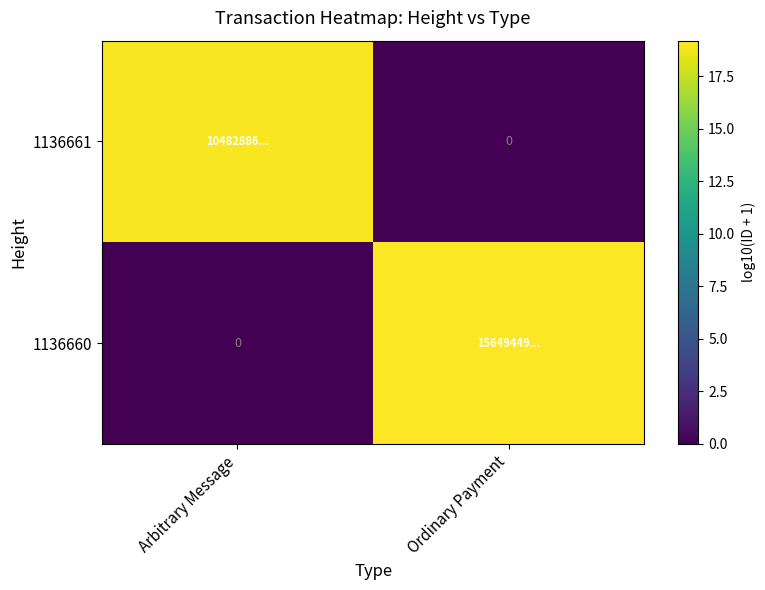

Rank the series by their maximum value, from highest to lowest.

1136660, 1136661